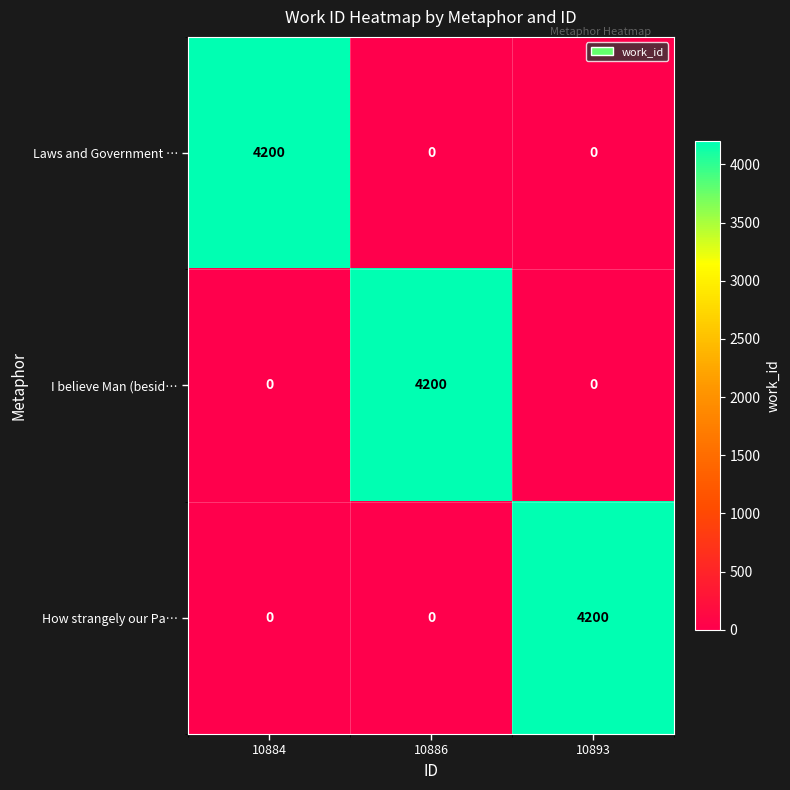

What is the difference between the maximum and minimum values in the How strangely our Pa… series?

4200